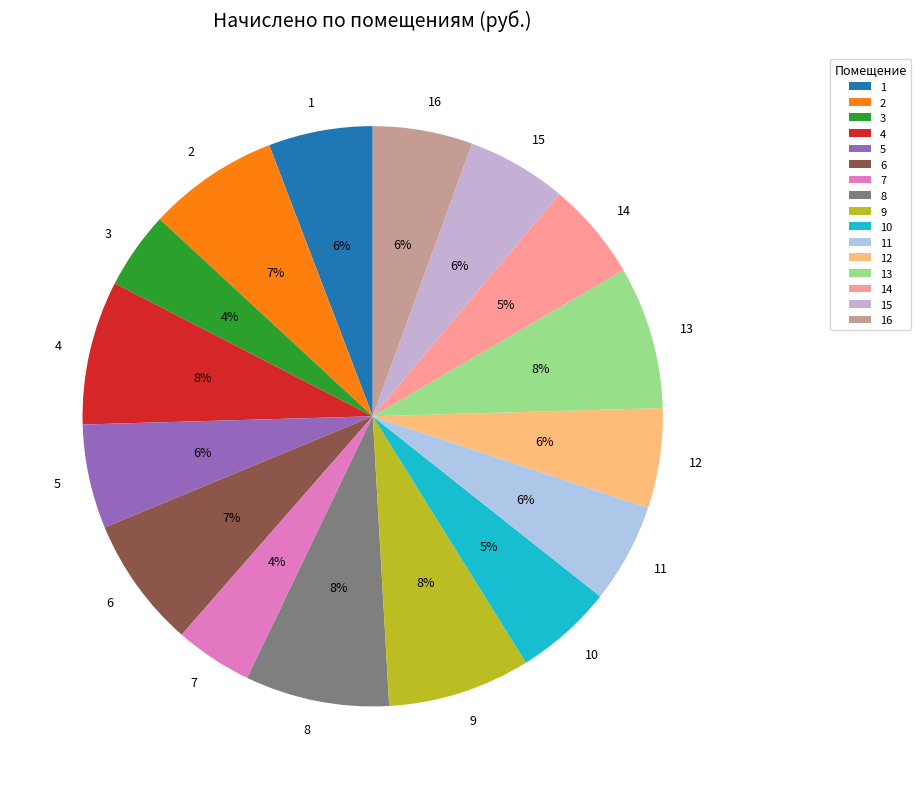

Count the number of slices in the pie.

16